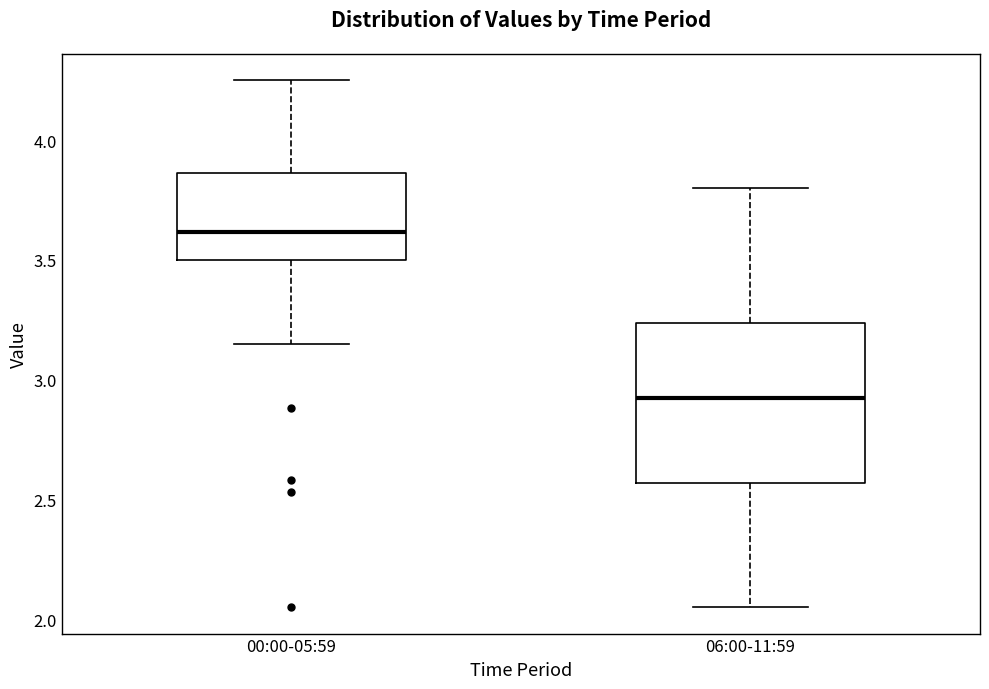

Comparing the boxes themselves (not the whiskers), which one is the tallest?

06:00-11:59